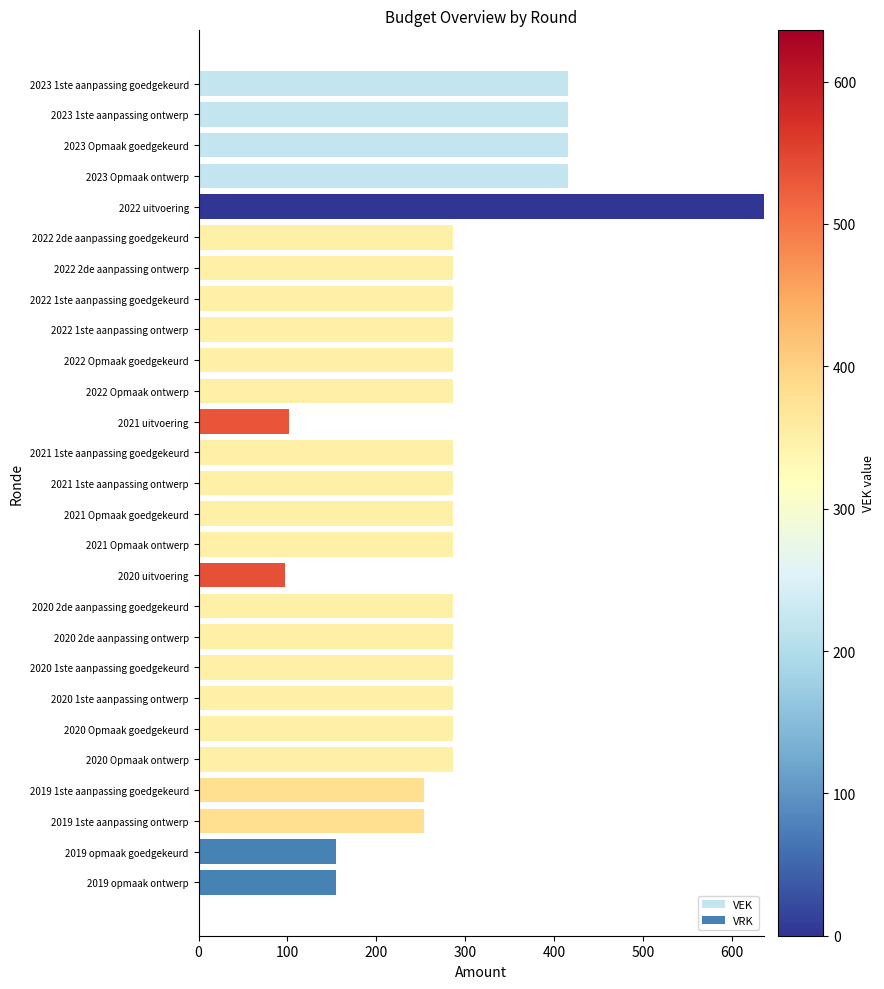

What is the sum of all VEK values?

7583